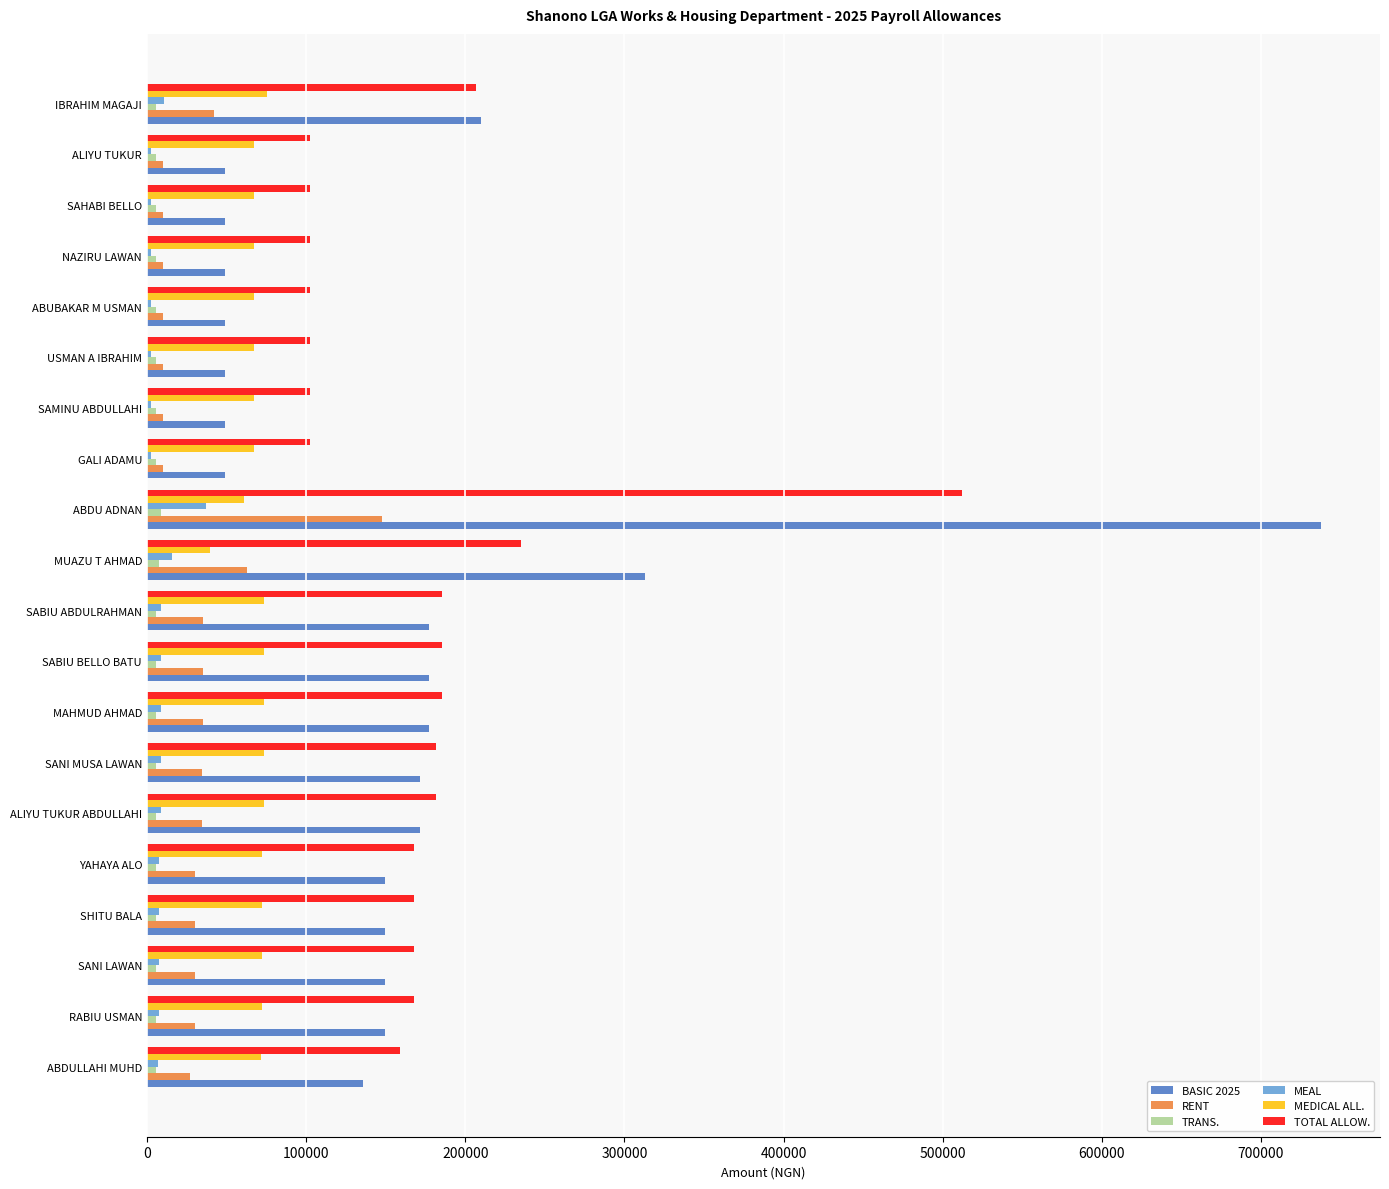

At which category does the chart reach its peak across all series?

ABDU ADNAN